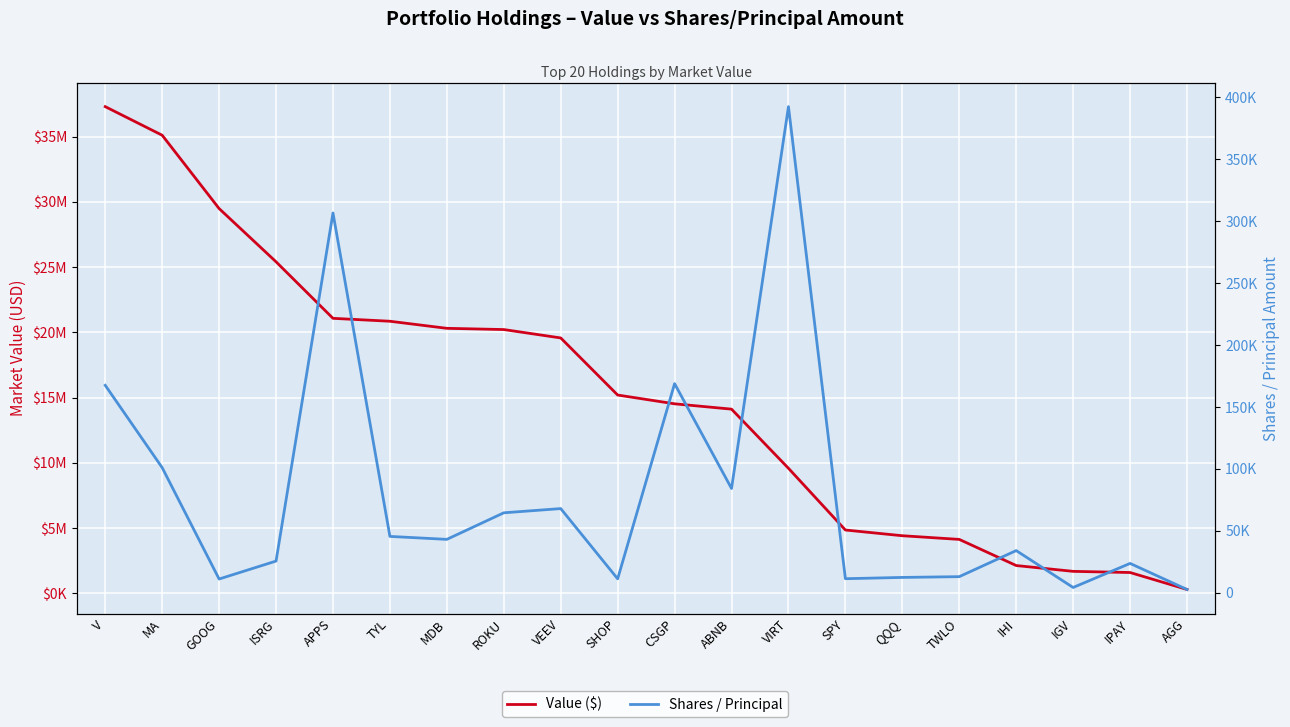

Rank the categories by Shares / Principal value from lowest to highest.

AGG, IGV, GOOG, SHOP, SPY, QQQ, TWLO, IPAY, ISRG, IHI, MDB, TYL, ROKU, VEEV, ABNB, MA, V, CSGP, APPS, VIRT